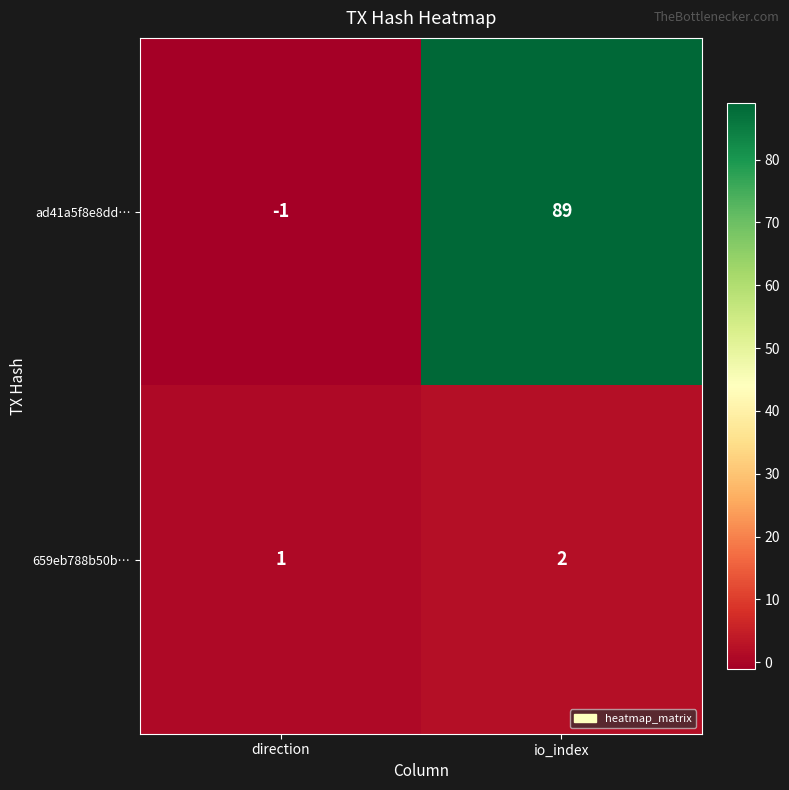

What value does the ad41a5f8e8dd… series have at io_index?

89